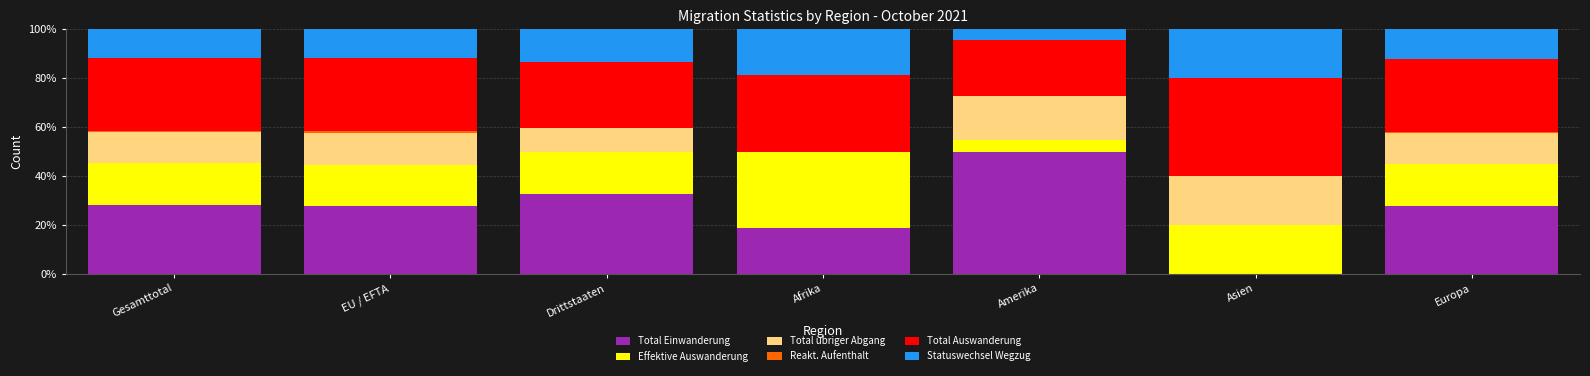

What is the sum of all Total Einwanderung values?

185.0